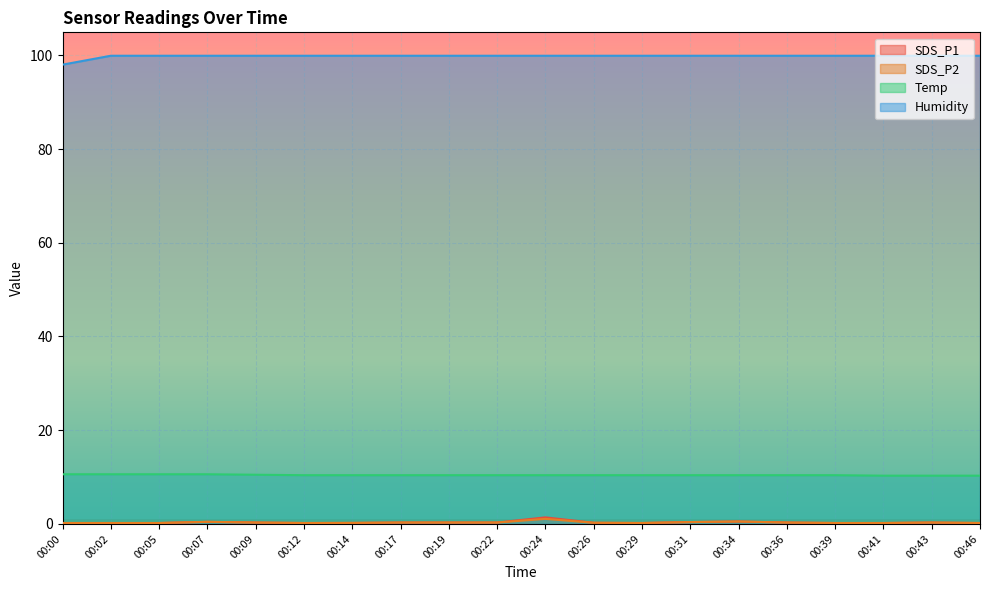

Which series has the largest total across all categories?

Humidity